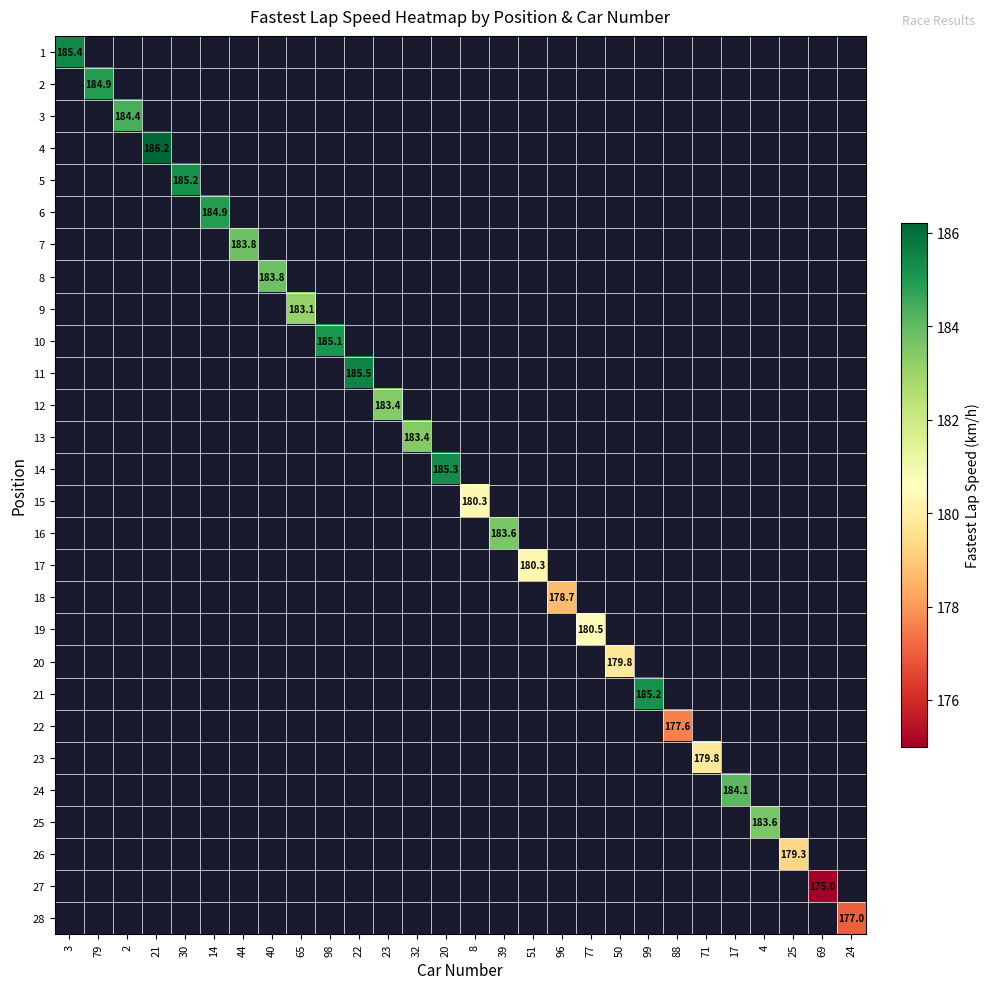

Is the value of 9 at 99 greater than the value of 5 at 71?

No